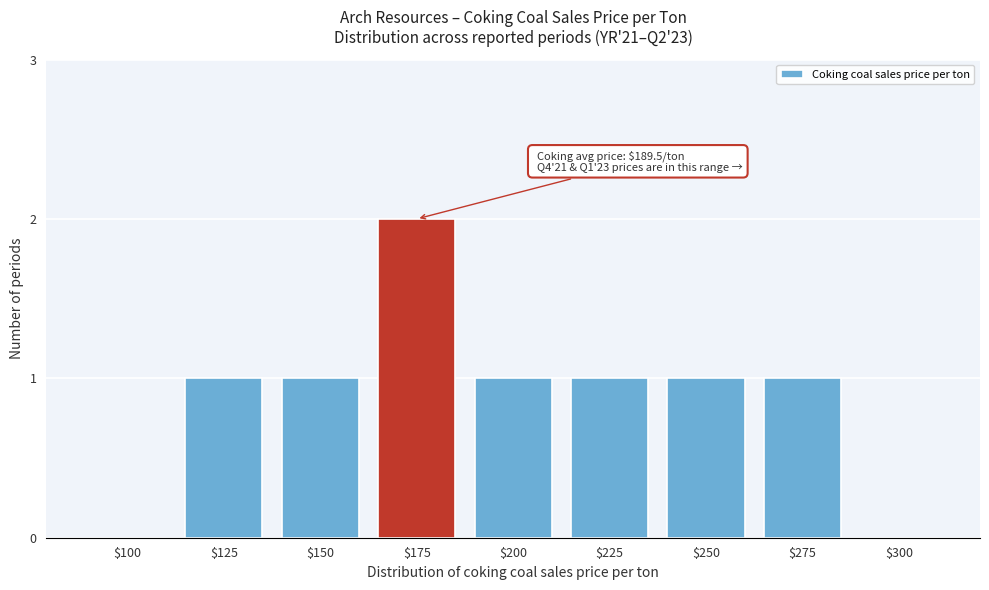

The chart shows a value of 0 at $250. True or false?

False